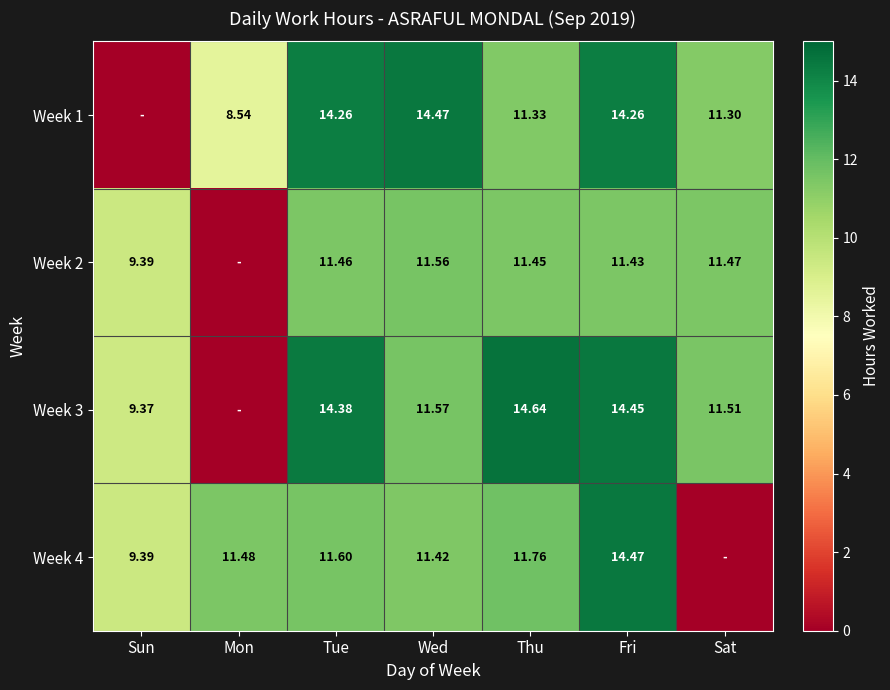

Is the value of Week 4 at Fri greater than the value of Week 2 at Wed?

Yes